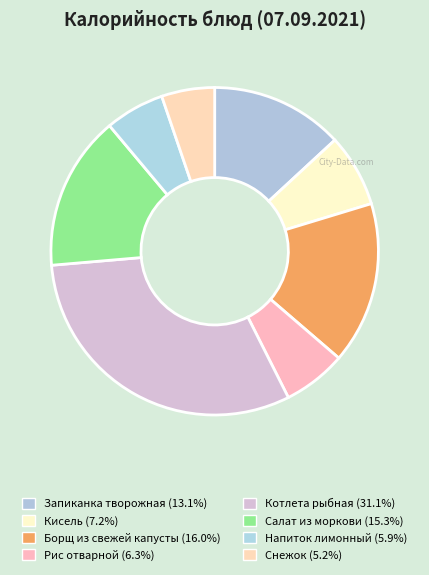

True or false: Снежок accounts for 11% of the total.

False